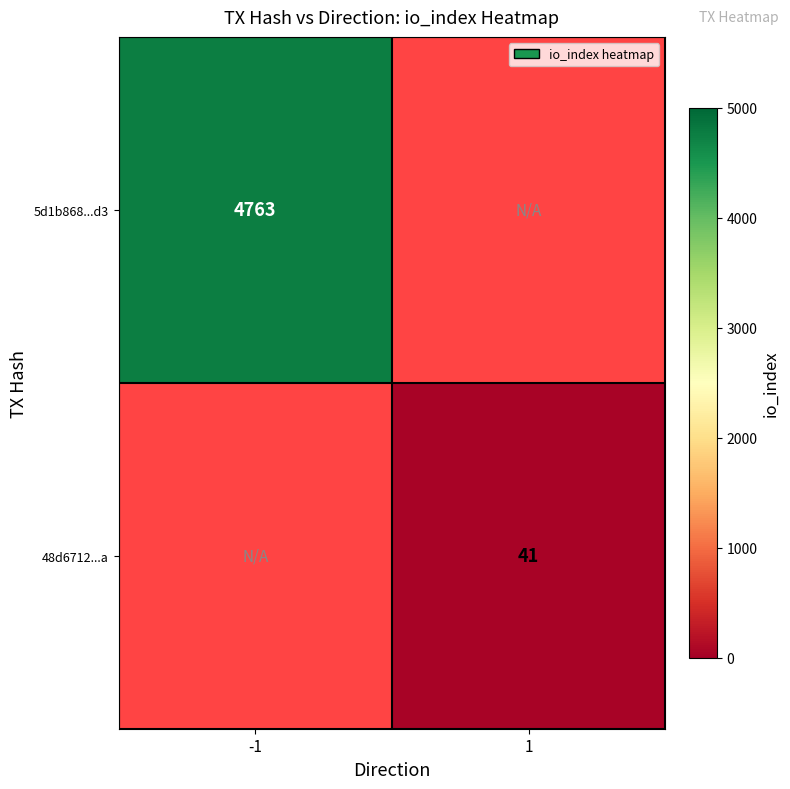

What is the greatest value displayed?

4763.0